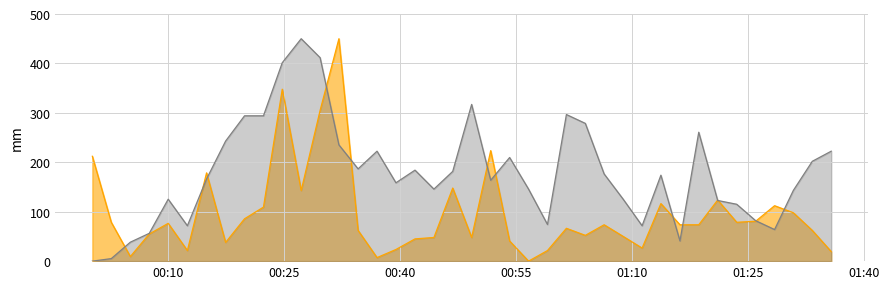

What are all the series names shown in the legend?

SDS_P1, BME280_humidity